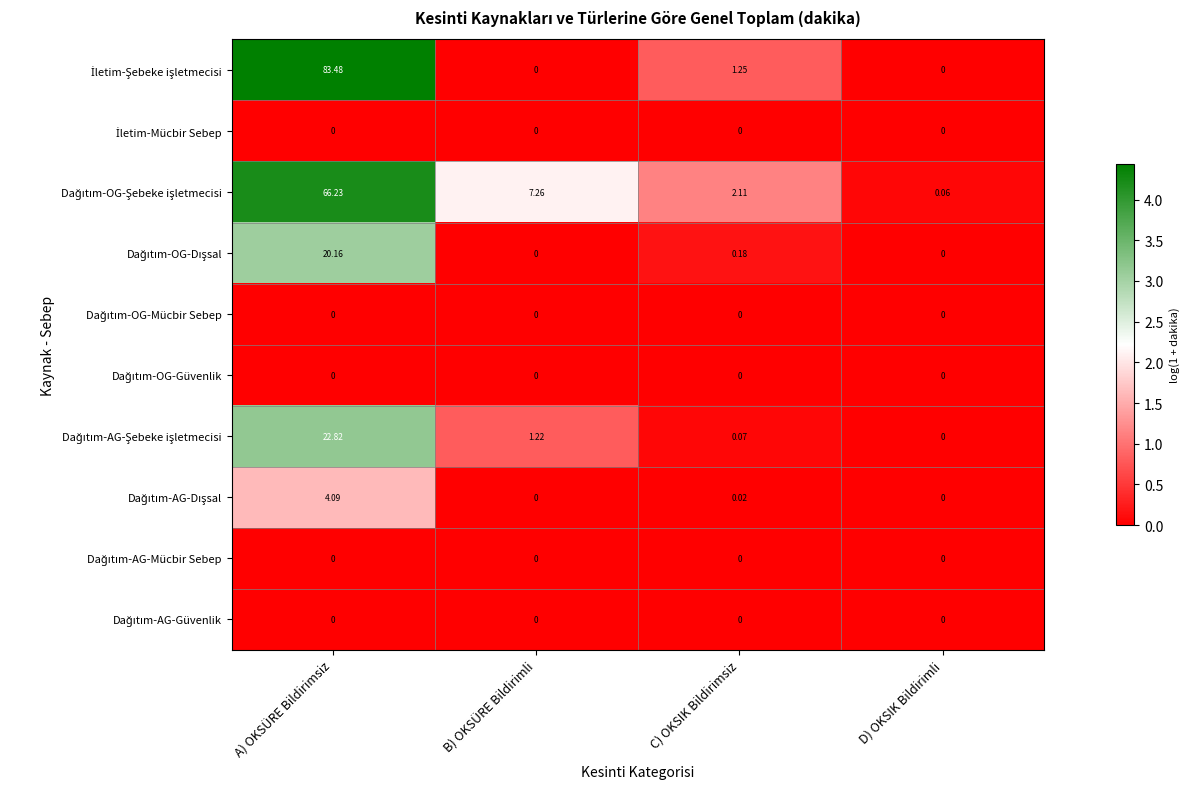

At which category does the chart reach its peak across all series?

A) OKSÜRE Bildirimsiz